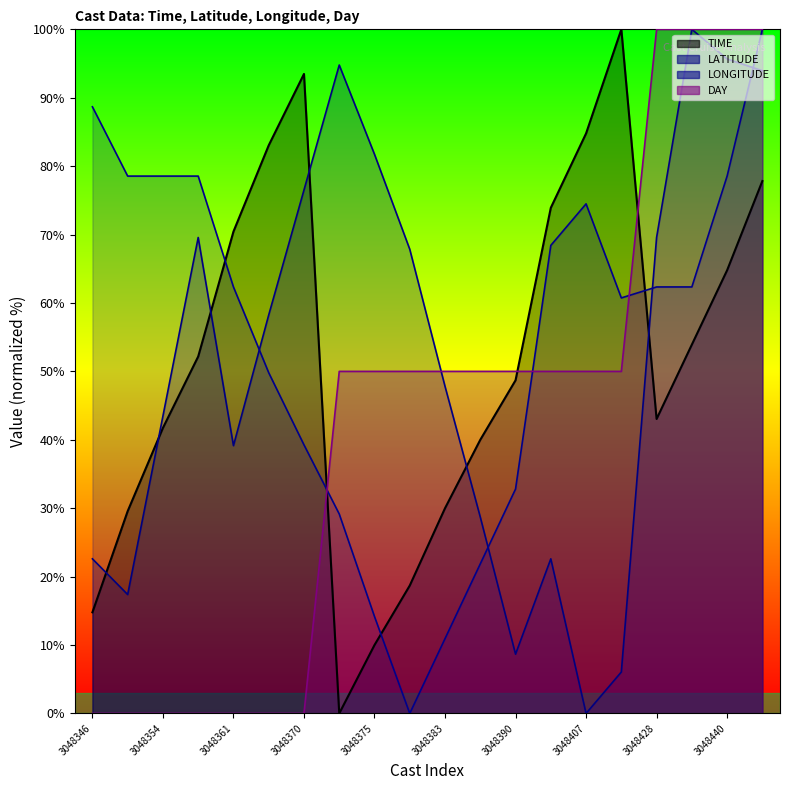

Reading left to right, what are all the values shown in this chart?

TIME: 3048346=14.8	3048351=29.6	3048354=41.7	3048356=52.2	3048361=70.4	3048366=83.0	3048370=93.5	3048373=0.0	3048375=10.0	3048378=18.7	3048383=30.0	3048388=40.0	3048390=48.7	3048400=73.9	3048407=84.8	3048410=100.0	3048428=43.0	3048434=53.9	3048440=64.8	3048442=77.8
LATITUDE: 3048346=22.6	3048351=17.4	3048354=43.5	3048356=69.6	3048361=39.1	3048366=58.2	3048370=76.5	3048373=94.8	3048375=81.7	3048378=67.8	3048383=47.8	3048388=28.7	3048390=8.7	3048400=22.6	3048407=0.0	3048410=6.1	3048428=69.6	3048434=100.0	3048440=95.7	3048442=93.9
LONGITUDE: 3048346=88.7	3048351=78.5	3048354=78.5	3048356=78.5	3048361=62.3	3048366=49.8	3048370=39.3	3048373=29.2	3048375=14.2	3048378=0.0	3048383=10.9	3048388=21.9	3048390=32.8	3048400=68.4	3048407=74.5	3048410=60.7	3048428=62.3	3048434=62.3	3048440=78.5	3048442=100.0
DAY: 3048346=0.0	3048351=0.0	3048354=0.0	3048356=0.0	3048361=0.0	3048366=0.0	3048370=0.0	3048373=50.0	3048375=50.0	3048378=50.0	3048383=50.0	3048388=50.0	3048390=50.0	3048400=50.0	3048407=50.0	3048410=50.0	3048428=100.0	3048434=100.0	3048440=100.0	3048442=100.0